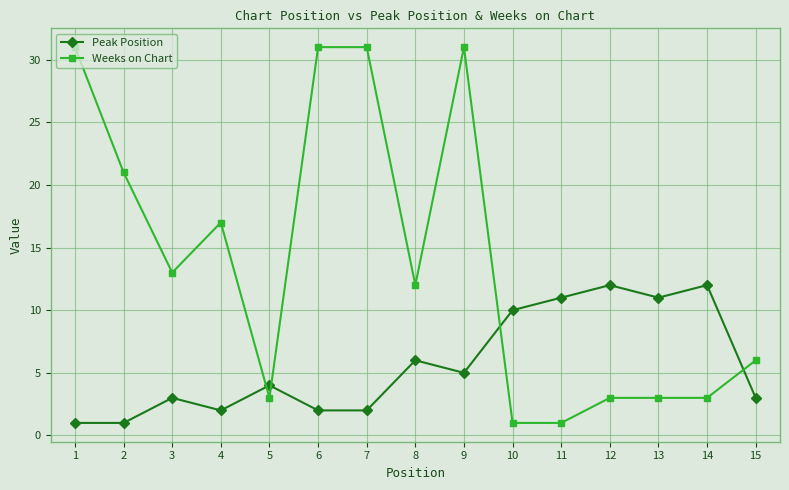

How many lines are shown in the chart?

2